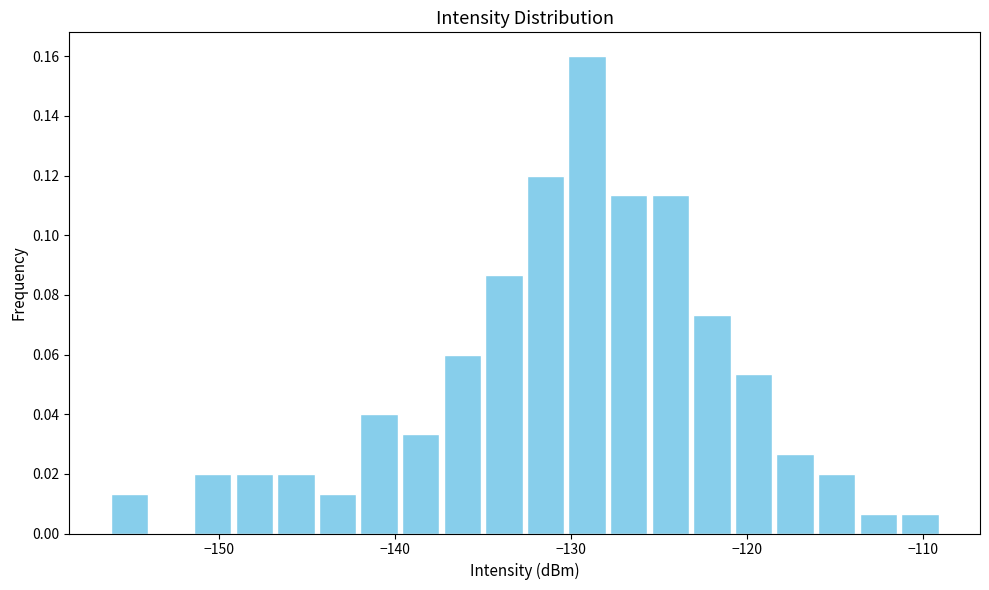

Around what value on the x-axis is the tallest bar? Give the approximate position of its centre, as read against the axis.

-129